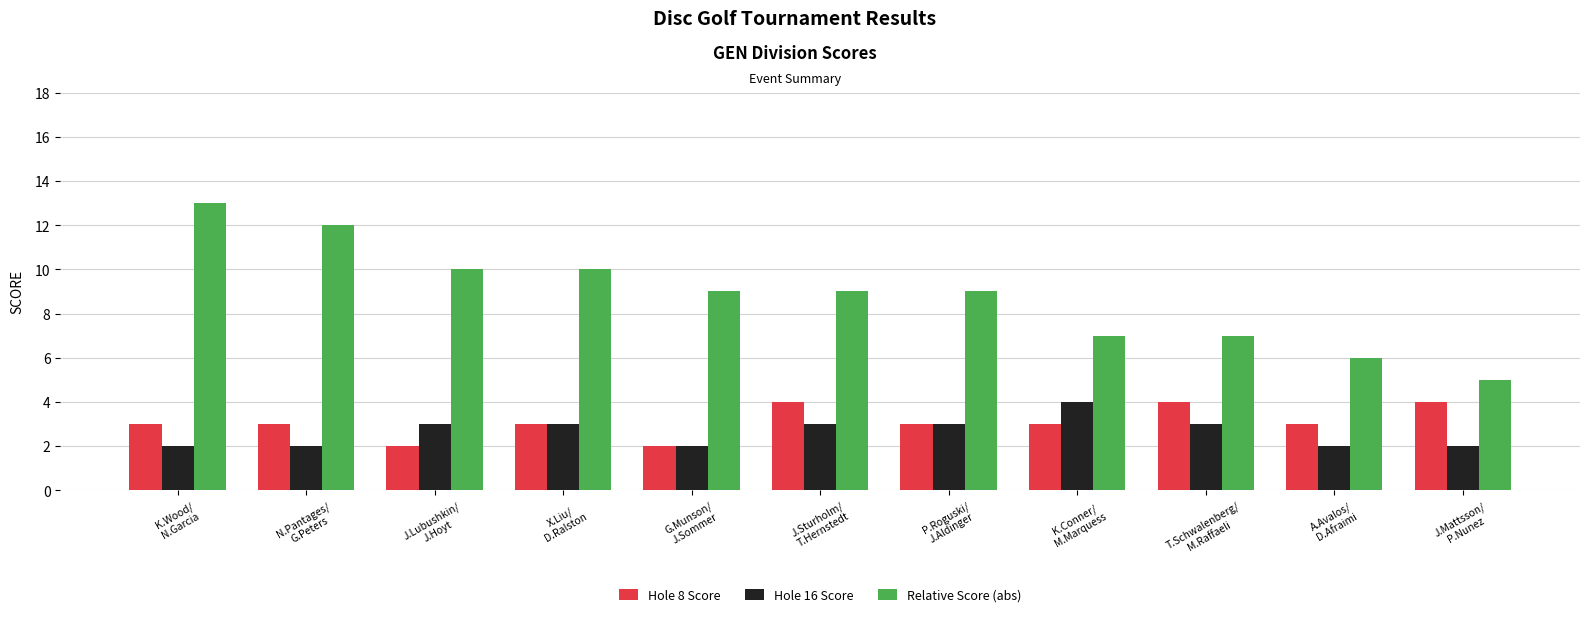

What are all the series names shown in the legend?

Hole 8 Score, Hole 16 Score, Relative Score (abs)